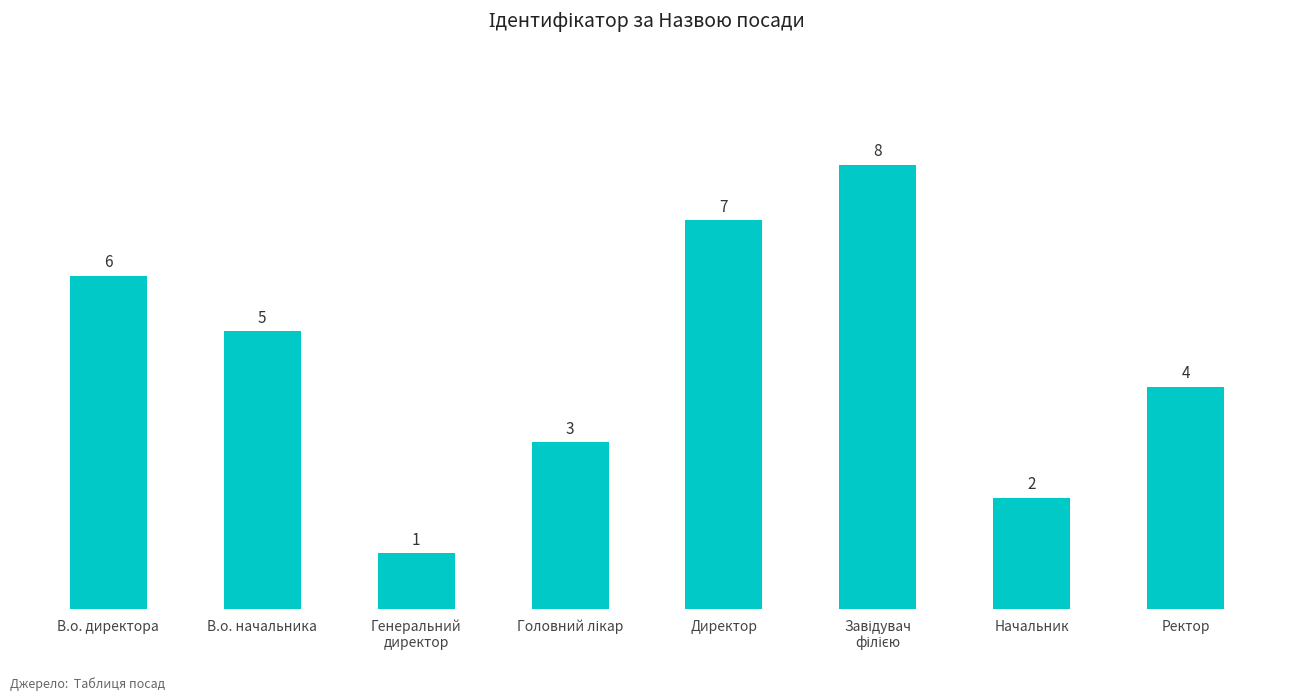

What position from the right is Директор?

4